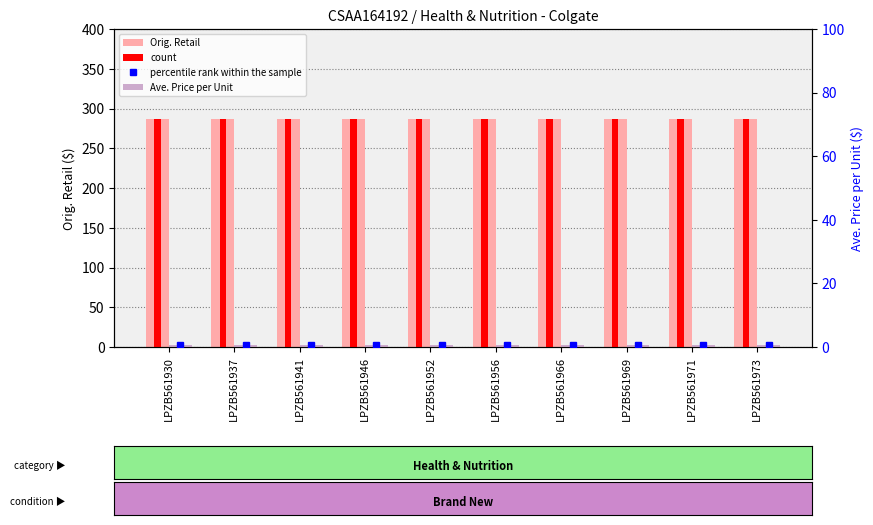

What is the approximate value of Orig. Retail at LPZB561971?

287.3